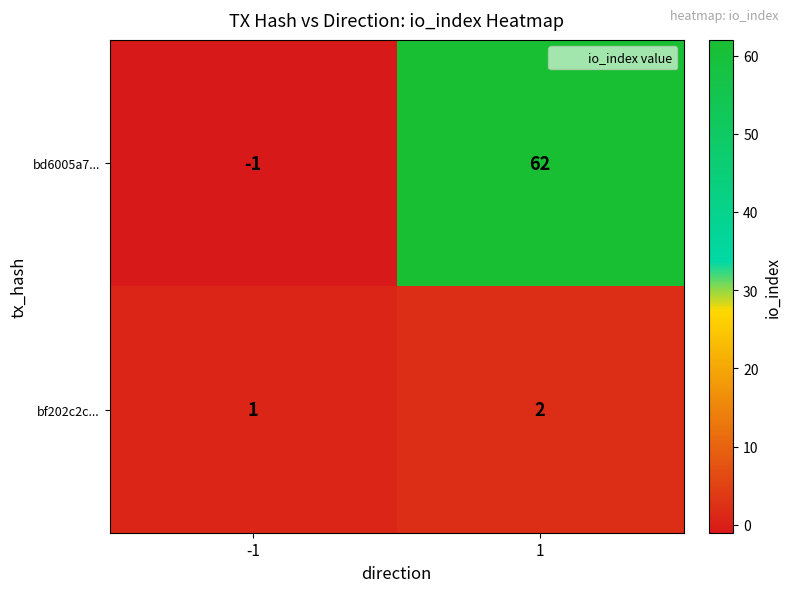

Rank the series by their maximum value, from highest to lowest.

bd6005a7..., bf202c2c...